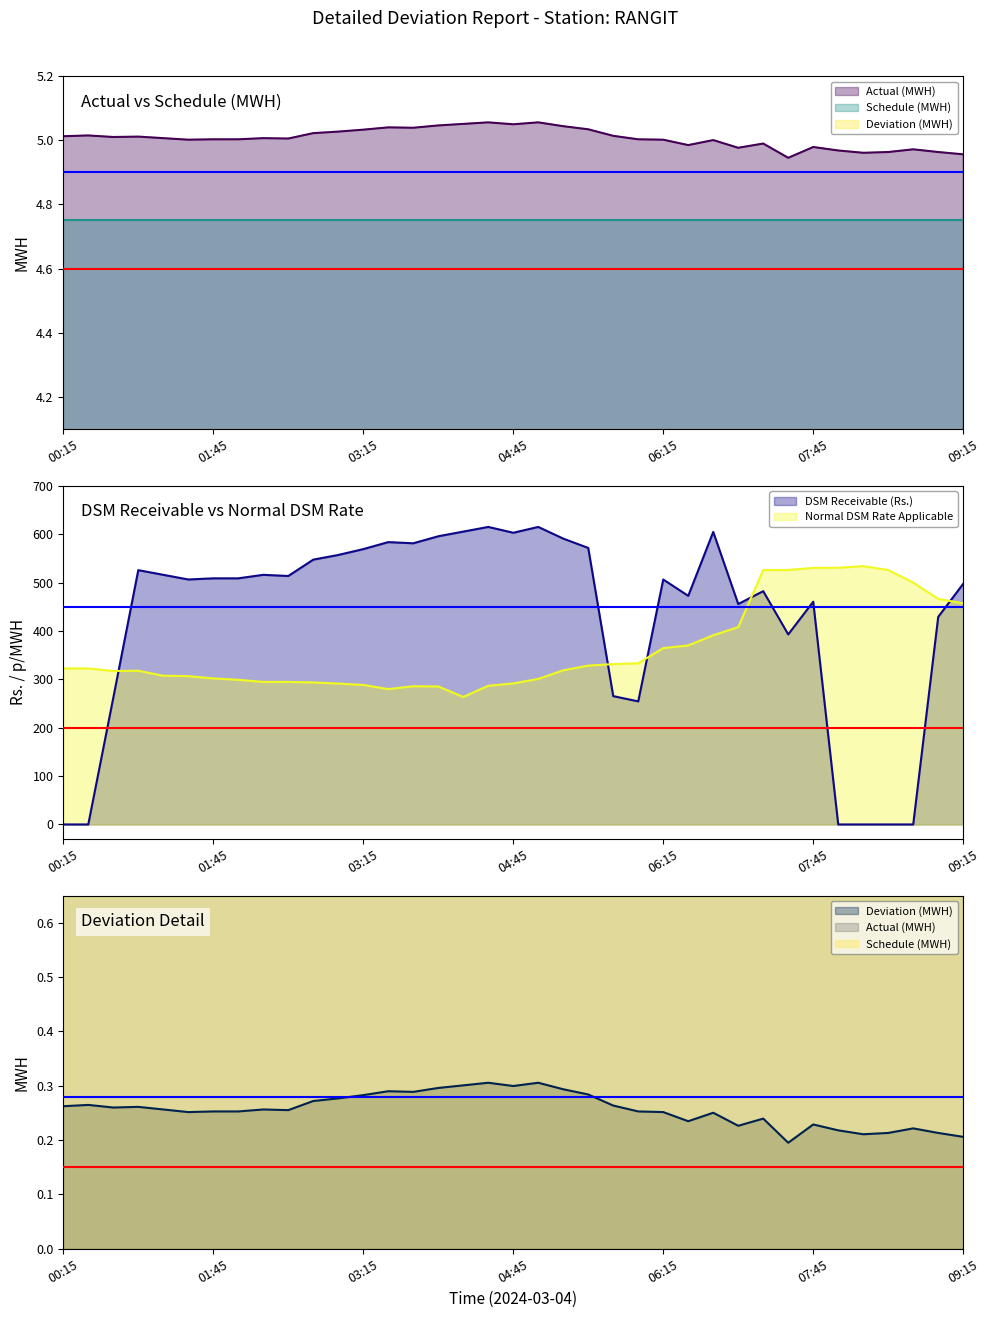

What is the maximum value shown in the chart?

615.0